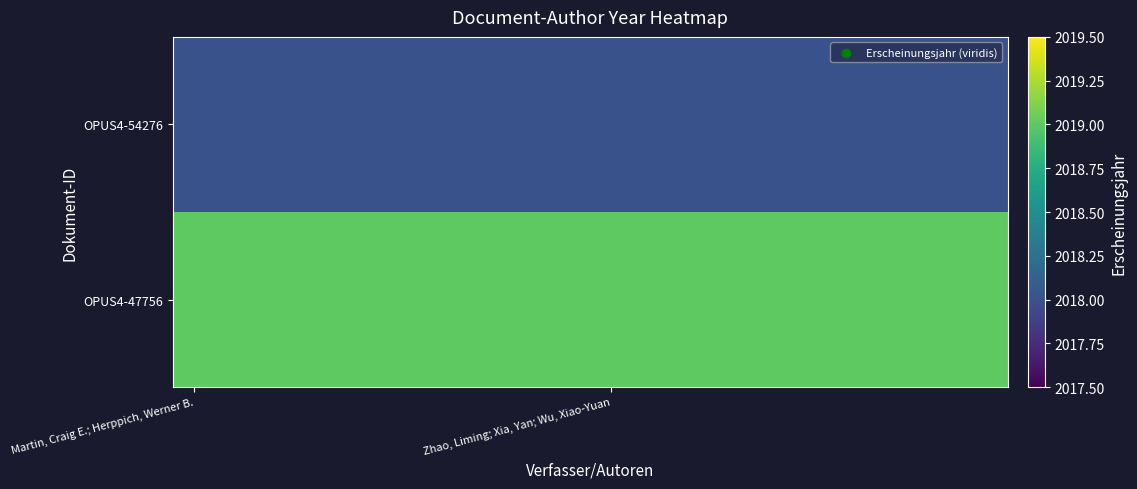

List the series in order of their overall mean, lowest first.

OPUS4-54276, OPUS4-47756